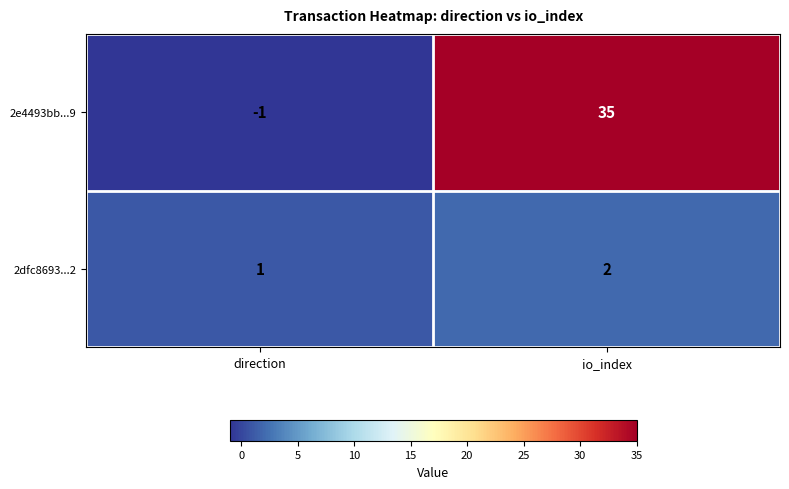

Reading left to right, list all the values displayed in this chart.

2e4493bb...9: -1	35
2dfc8693...2: 1	2